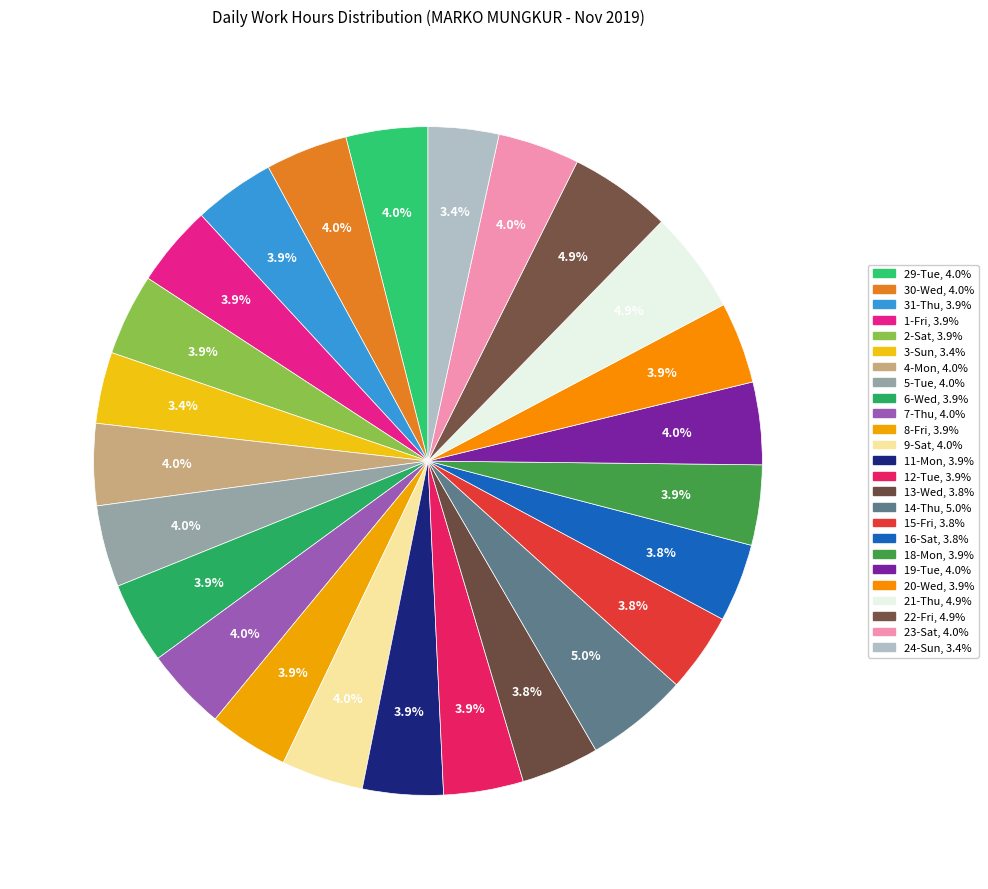

What is the ratio of the value at 5-Tue to the value at 31-Thu?

1.0